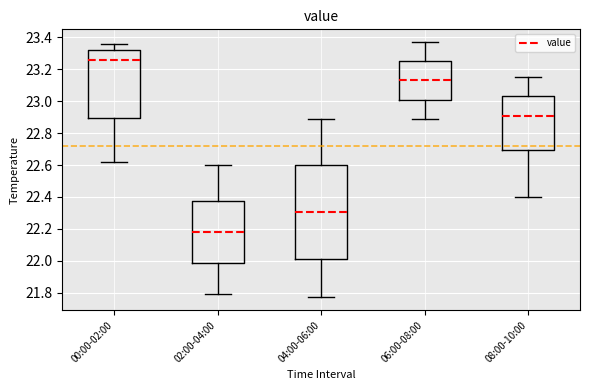

Where is the upper edge of the box for 02:00-04:00 on the y-axis? The values are not printed on the chart, so give them approximately, as read against the axis.

22.38